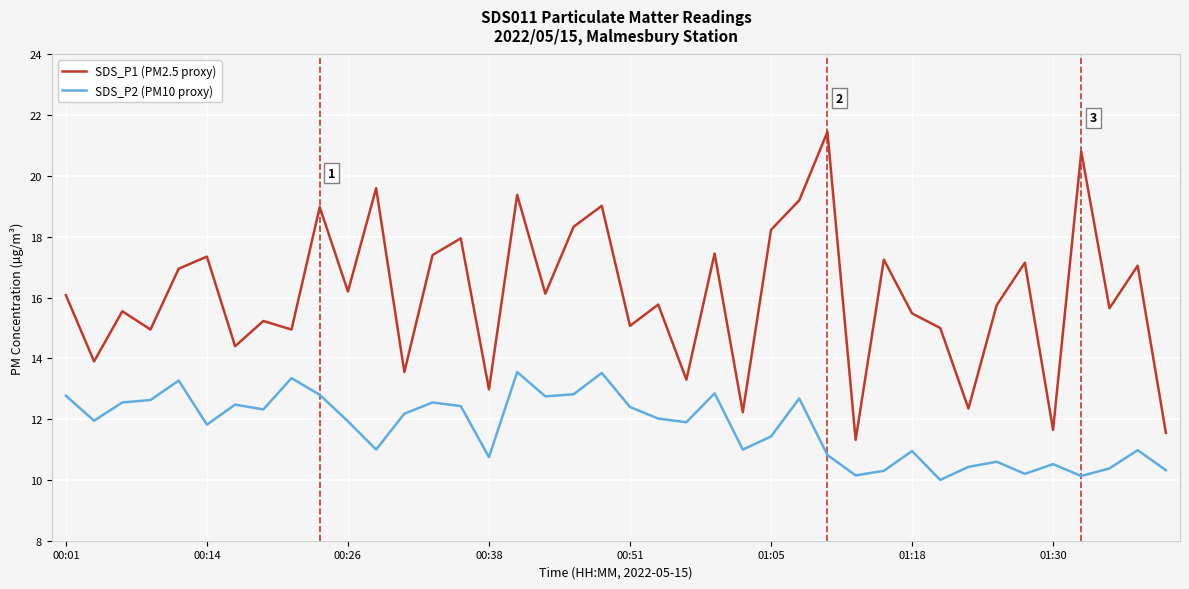

Which series has the largest range (max minus min)?

SDS_P1 (PM2.5 proxy)